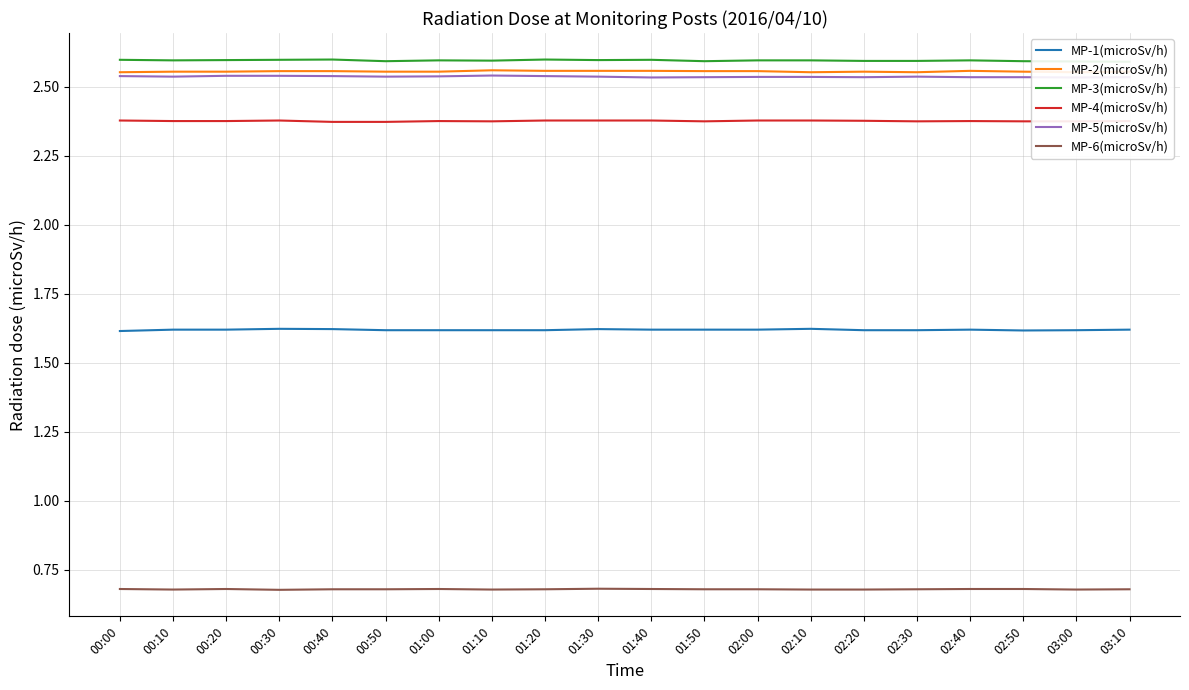

Is the value of MP-3(microSv/h) at 01:20 greater than the value of MP-6(microSv/h) at 00:30?

Yes